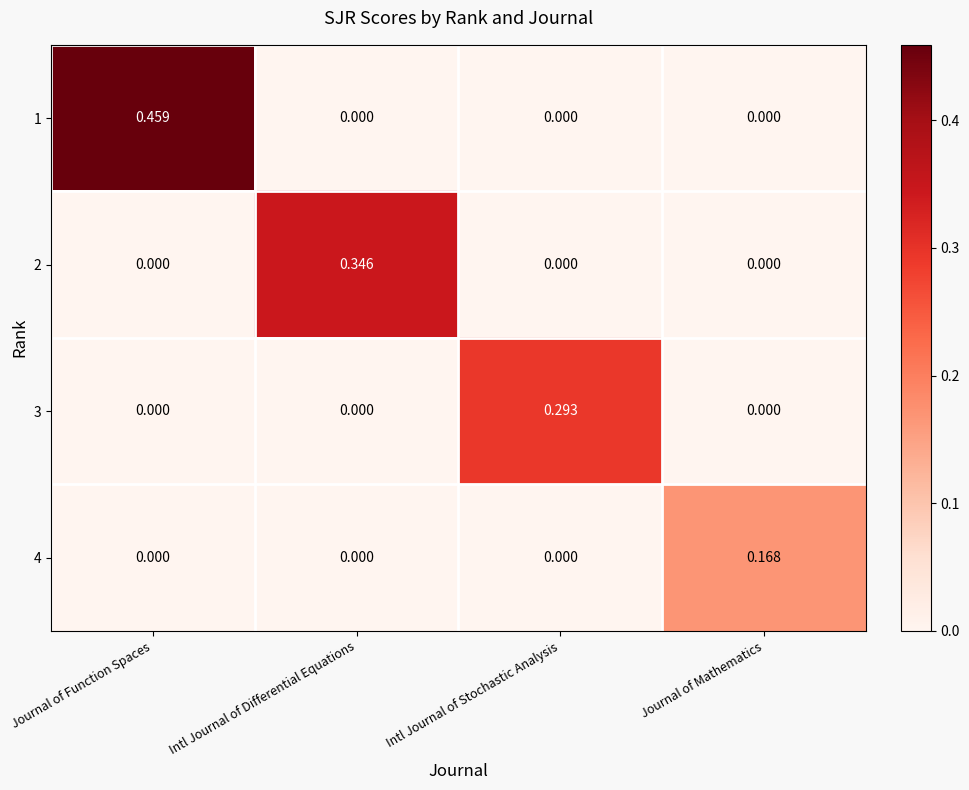

At which category is the sum across all series the highest?

Journal of Function Spaces